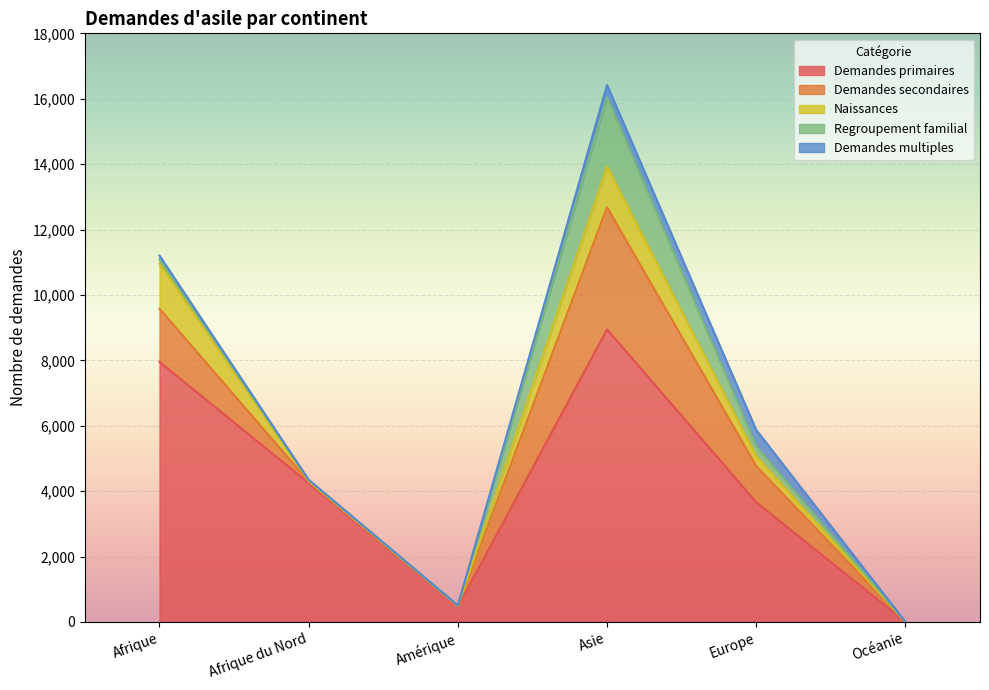

True or false: Demandes multiples and Demandes secondaires intersect in this chart.

False